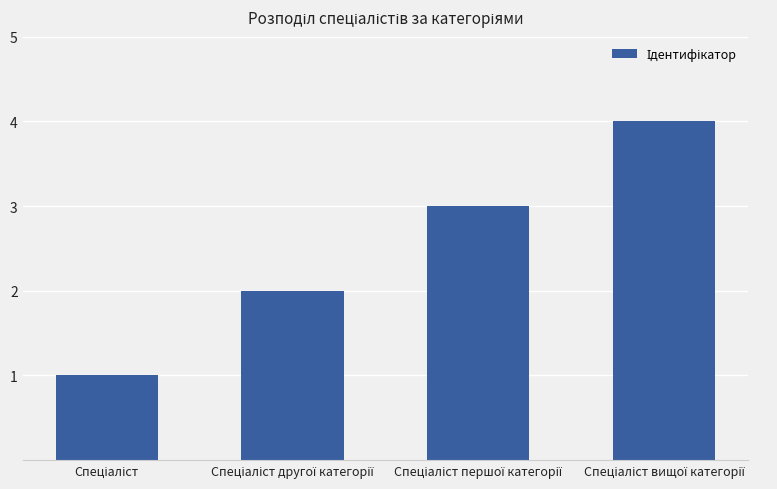

What is the sum of all values?

10